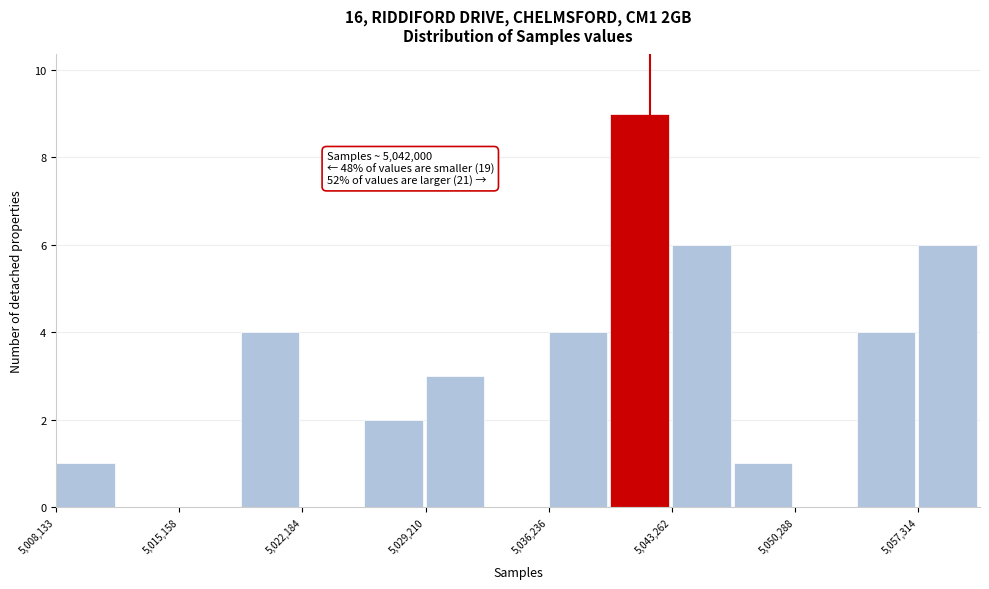

Read against the x-axis, roughly where is the centre of the tallest bar?

5041000